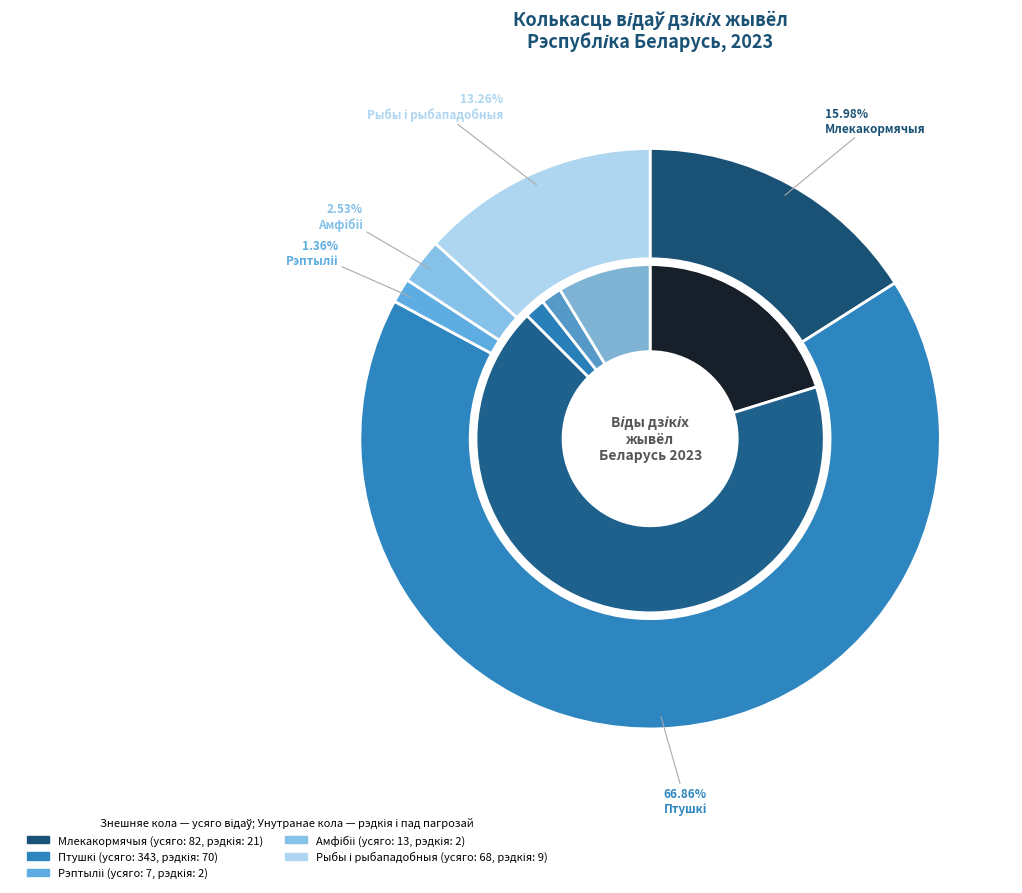

What is the change in value from Млекакормячыя to Птушкі?

+261